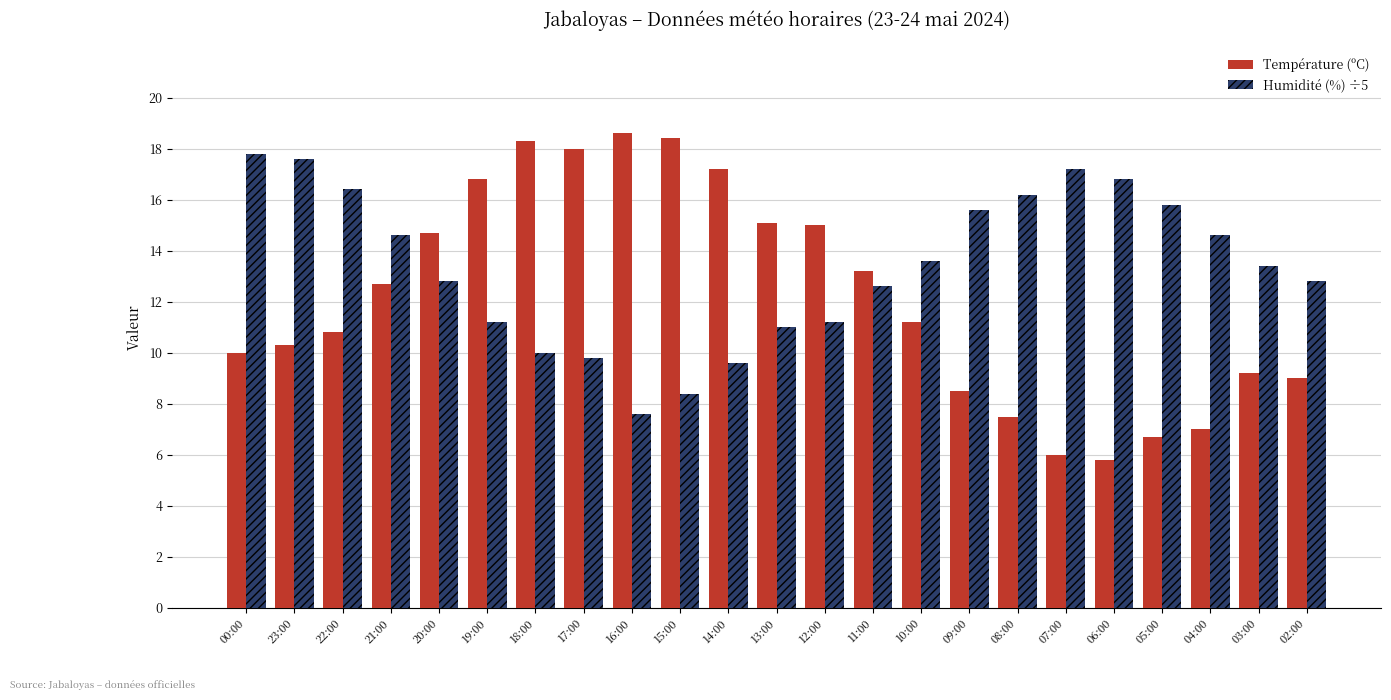

Rank the series by their average value, from highest to lowest.

Humidité (%) ÷5, Température (ºC)